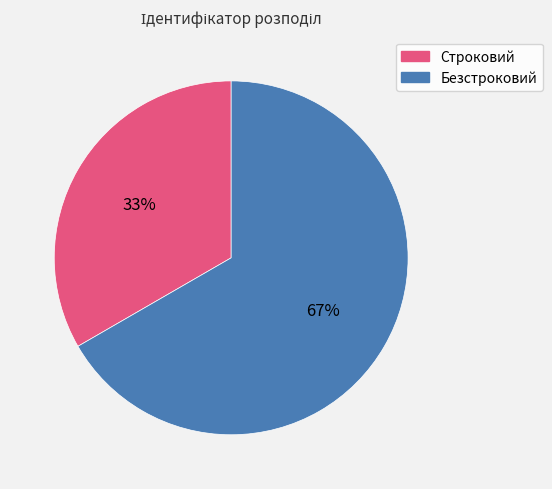

Is the sum of Безстроковий and Строковий greater than half?

Yes